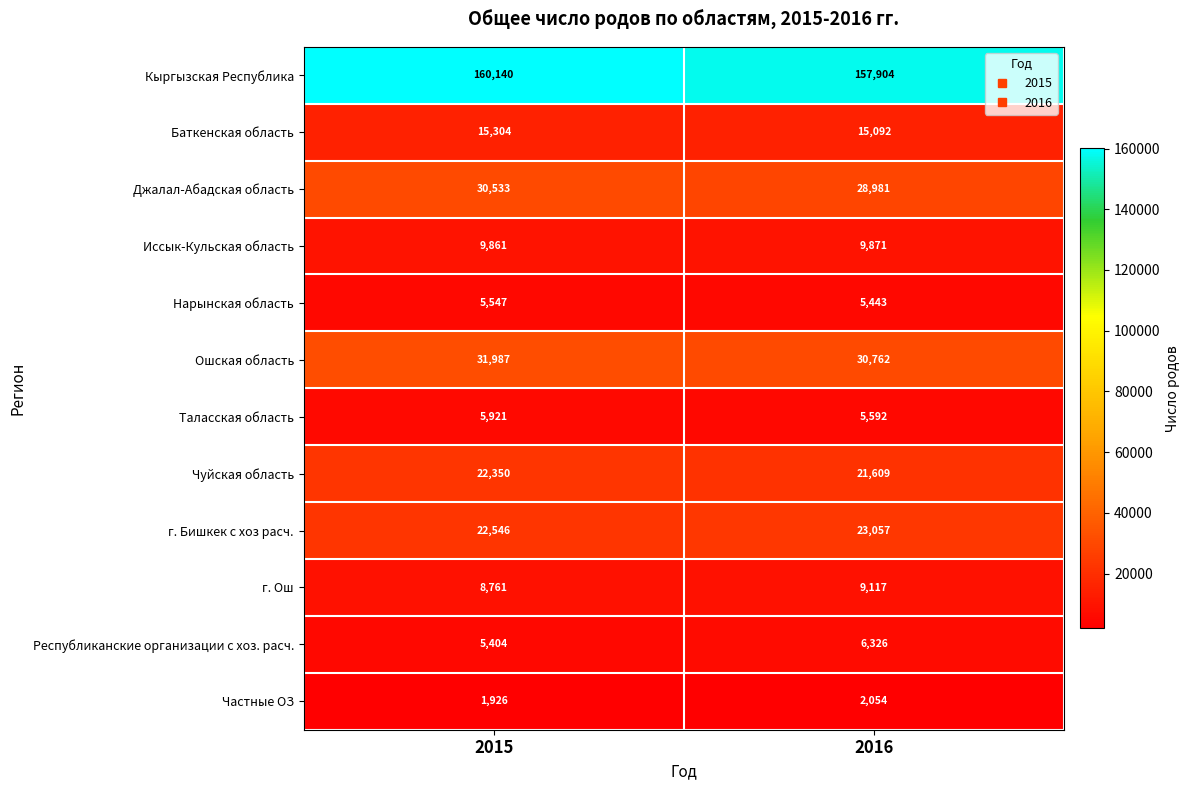

The г. Ош series shows 3872 at 2016. True or false?

False